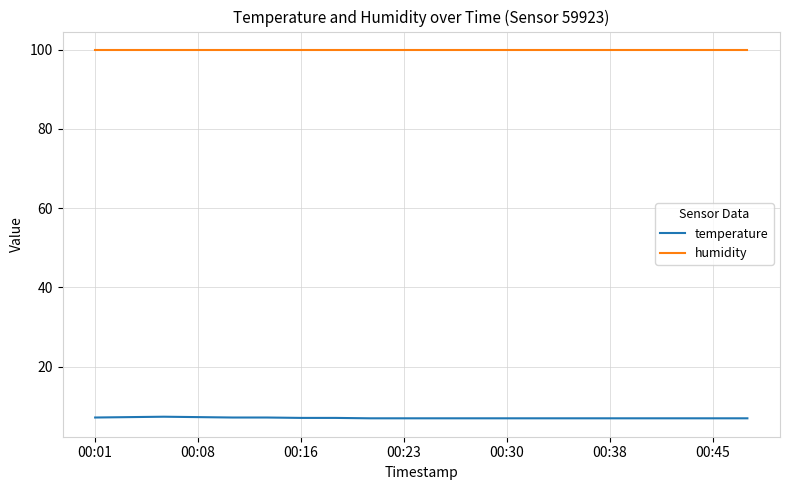

List the series in order of their overall mean, highest first.

humidity, temperature